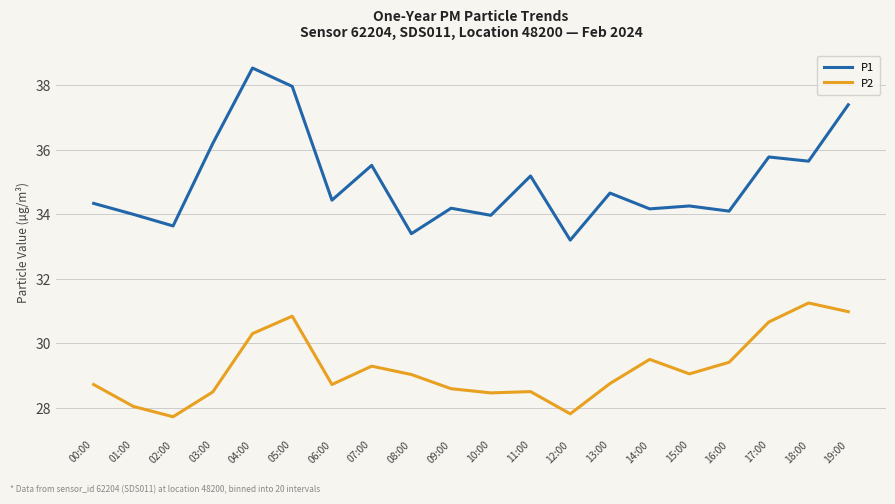

What is the spread (max minus min) of values at 12:00?

5.4